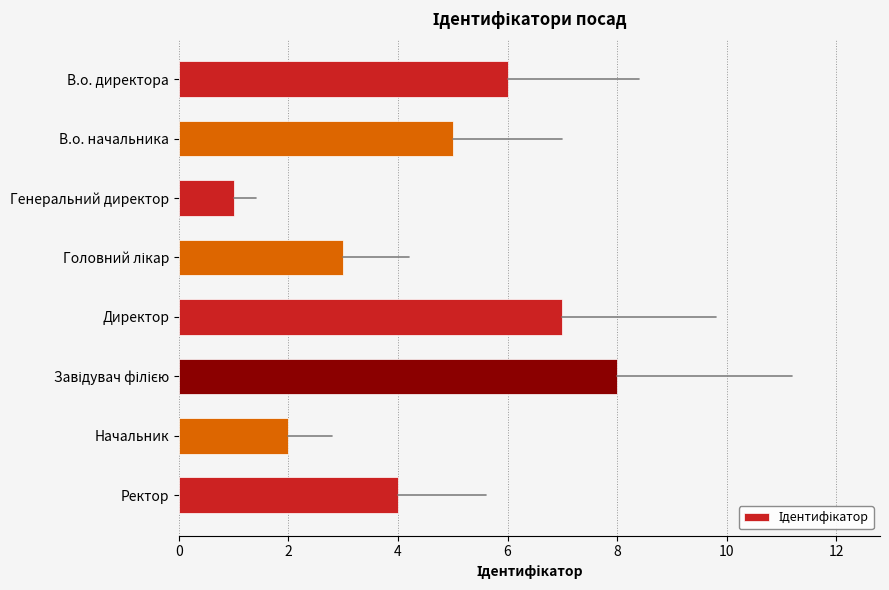

What is the difference between the second highest and second lowest values?

5